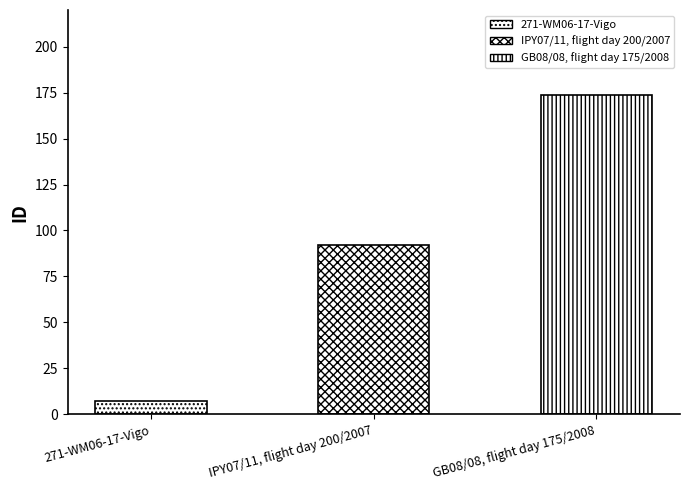

Count the number of categories in the chart.

3